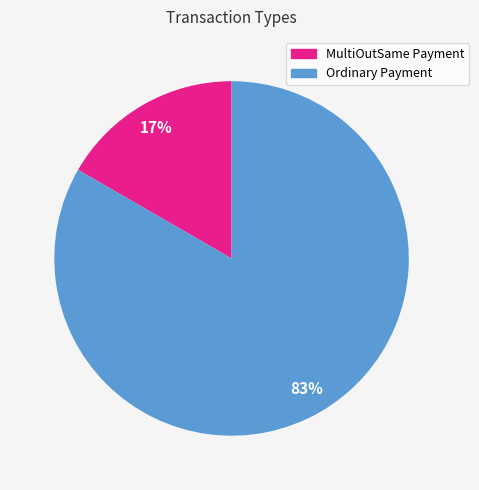

What is the smallest slice in the pie chart?

MultiOutSame Payment